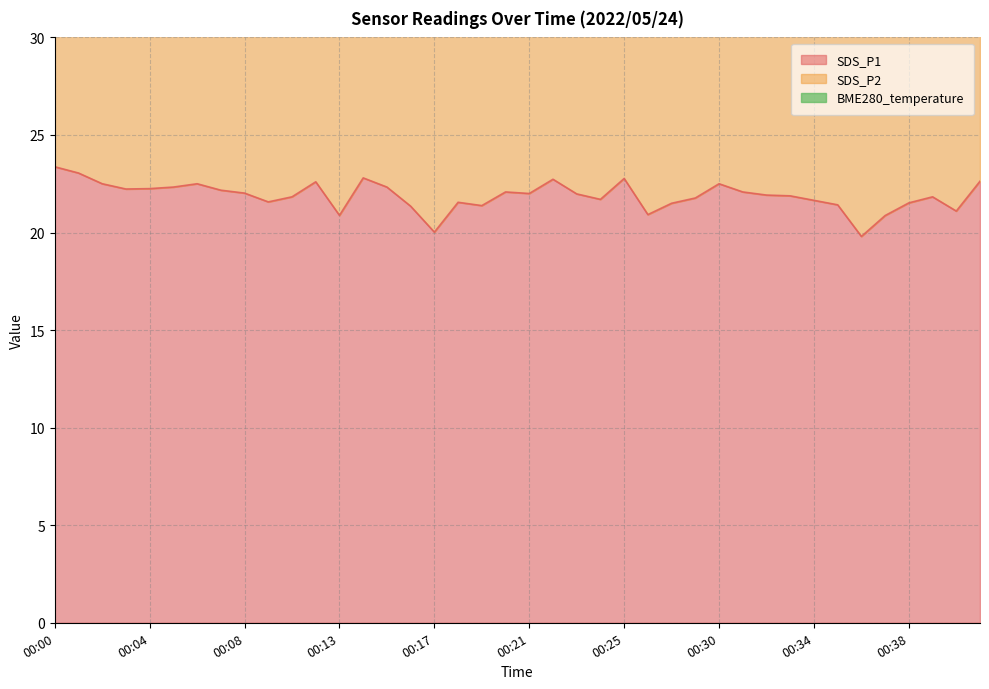

True or false: SDS_P1 and SDS_P2 cross at least once.

False